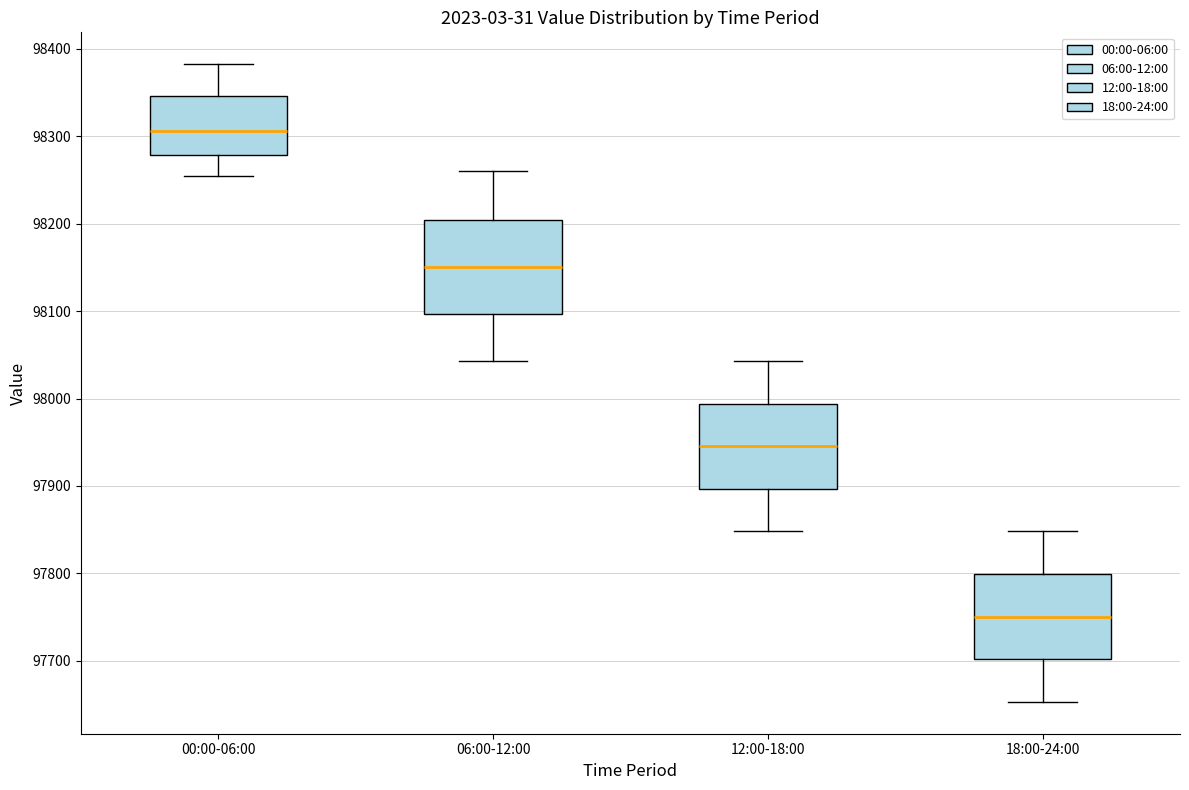

Where is the upper edge of the box for 18:00-24:00 on the y-axis? The values are not printed on the chart, so give them approximately, as read against the axis.

97800